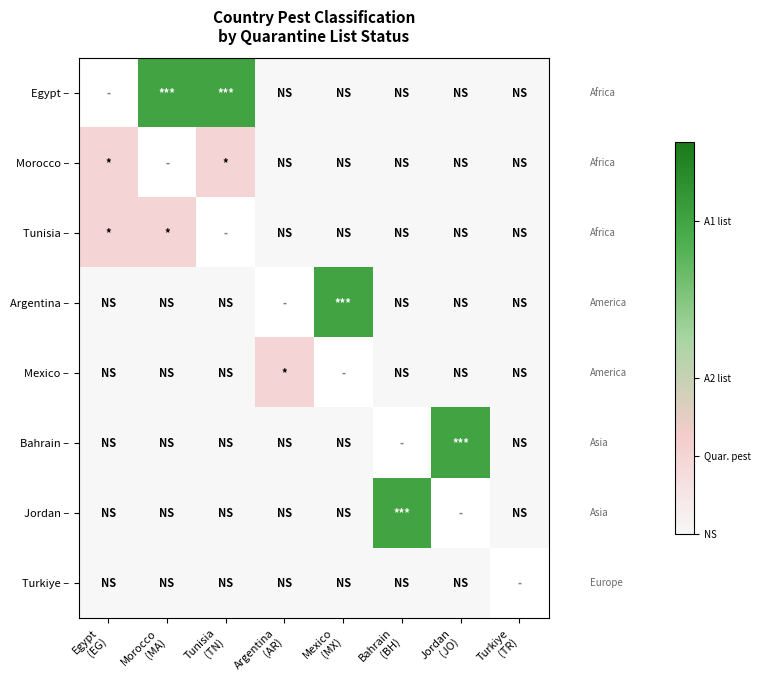

How many data points does each series have?

8